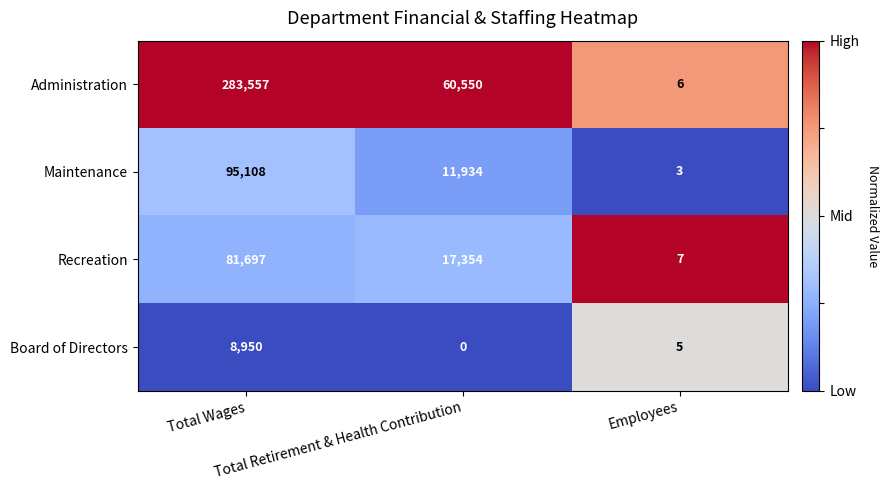

What is the highest value of the Administration series?

283557